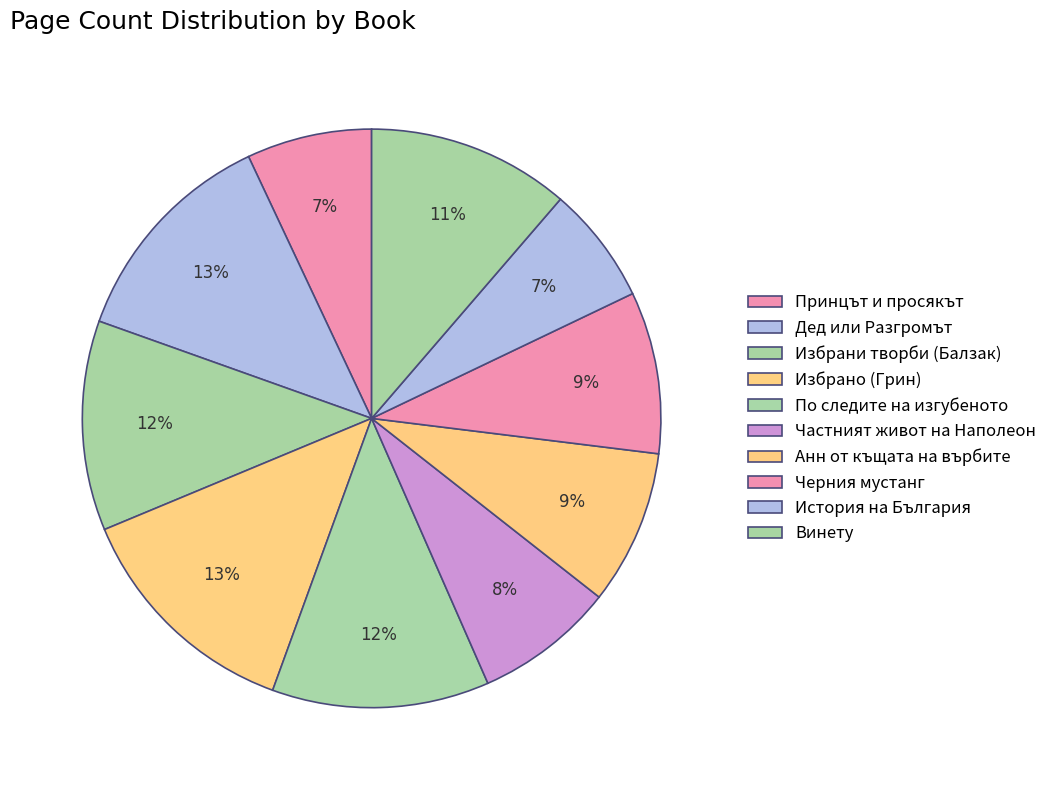

To the nearest percent, what is the combined percentage of По следите на изгубеното and Винету?

23%